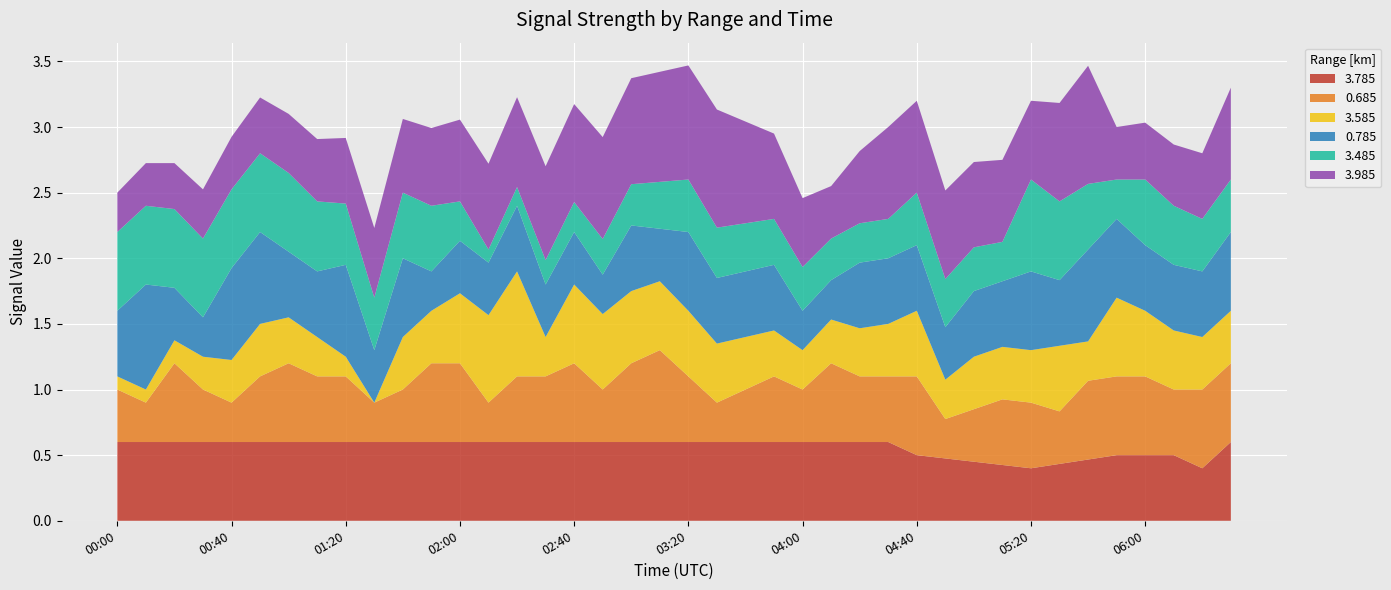

What is the total value across all series at 04:40?

3.2